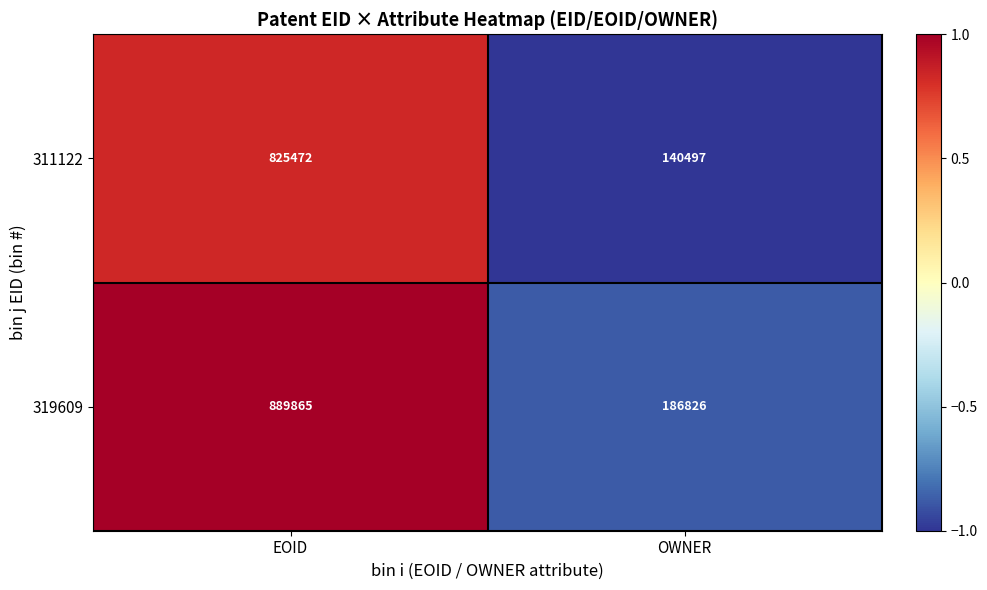

The 311122 series shows 312540 at EOID. True or false?

False